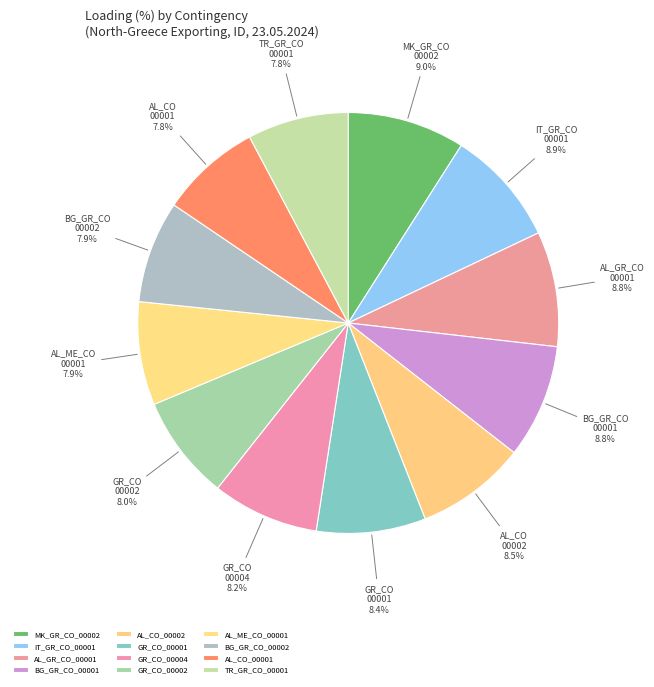

To the nearest percent, what is the difference between the AL_GR_CO_00001 and TR_GR_CO_00001 slice percentages?

1%